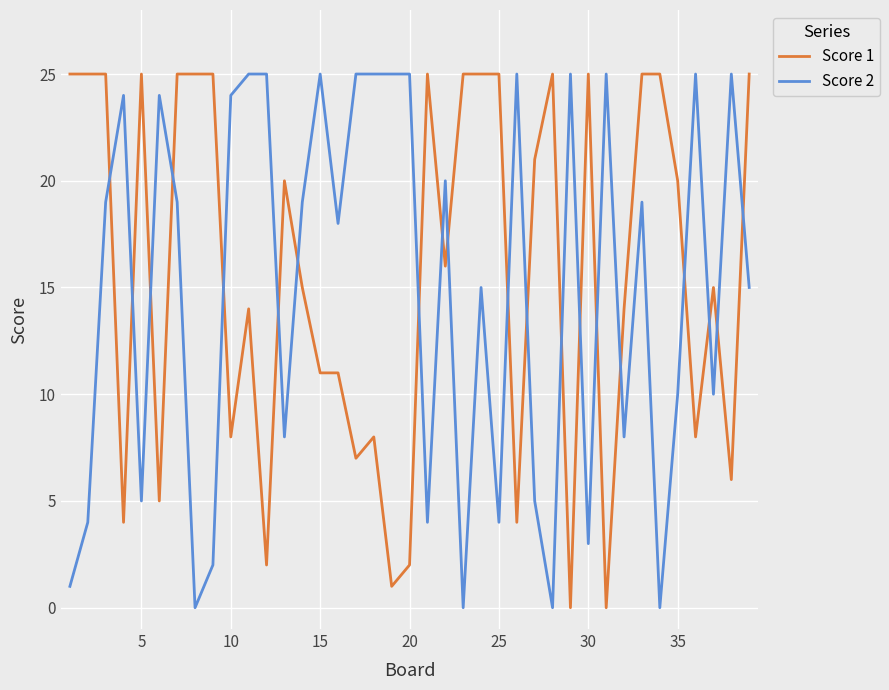

True or false: Score 2 and Score 1 intersect in this chart.

True